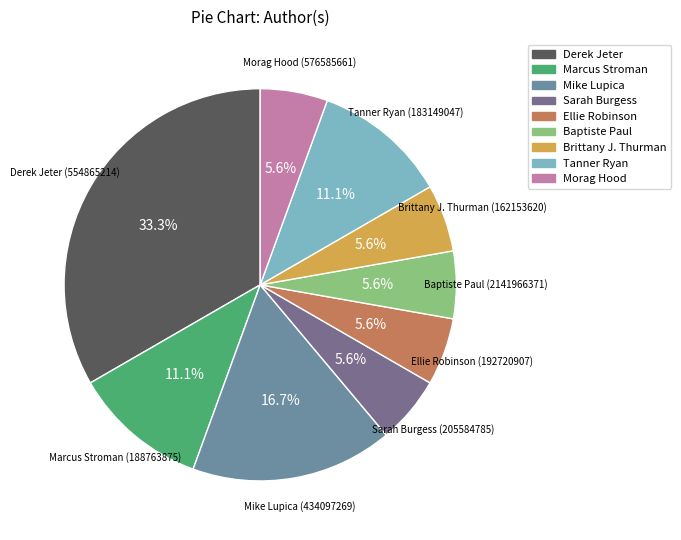

Is the sum of Brittany J. Thurman and Ellie Robinson greater than half?

No